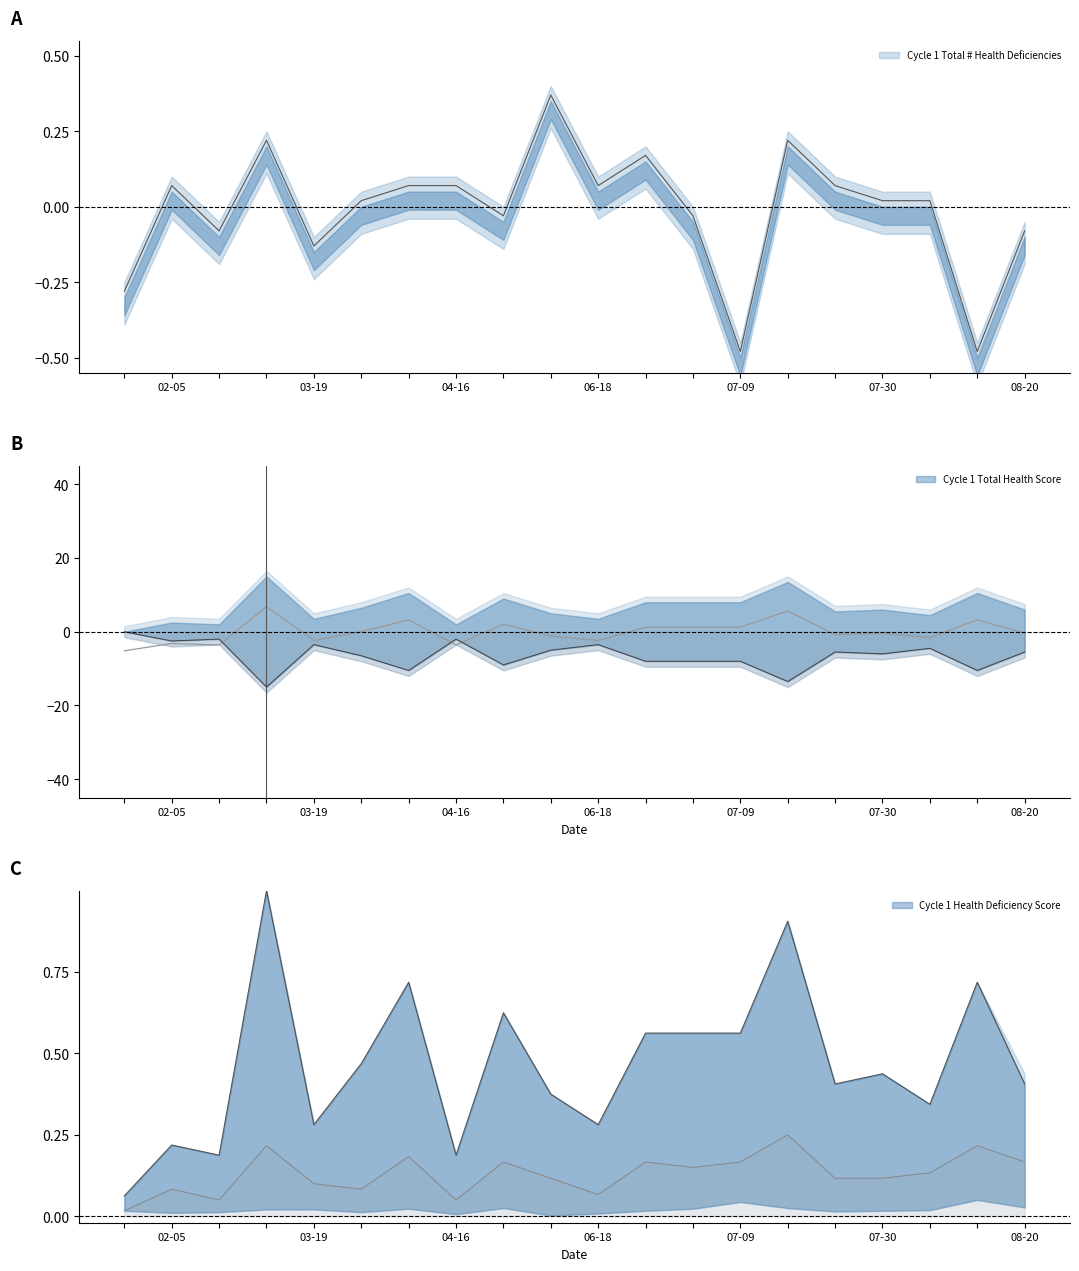

What are all the series names shown in the legend?

Cycle 1 Total Health Score, Cycle 1 Health Deficiency Score, Cycle 1 Total # Health Deficiencies